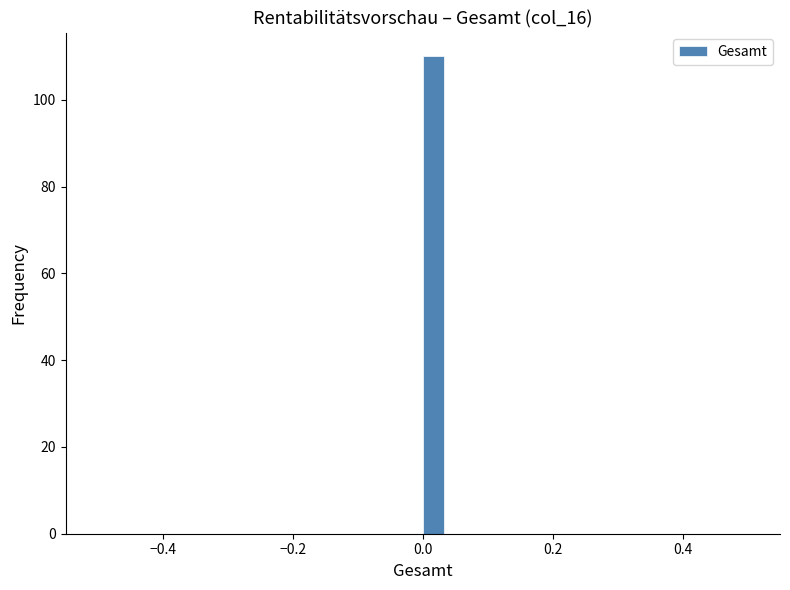

Read against the x-axis, roughly where is the centre of the tallest bar?

0.02